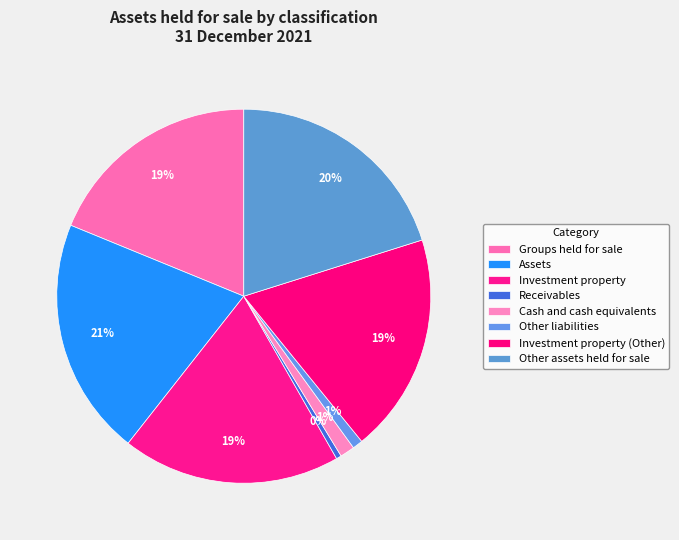

What is the ratio of the value at Investment property to the value at Groups held for sale?

1.0